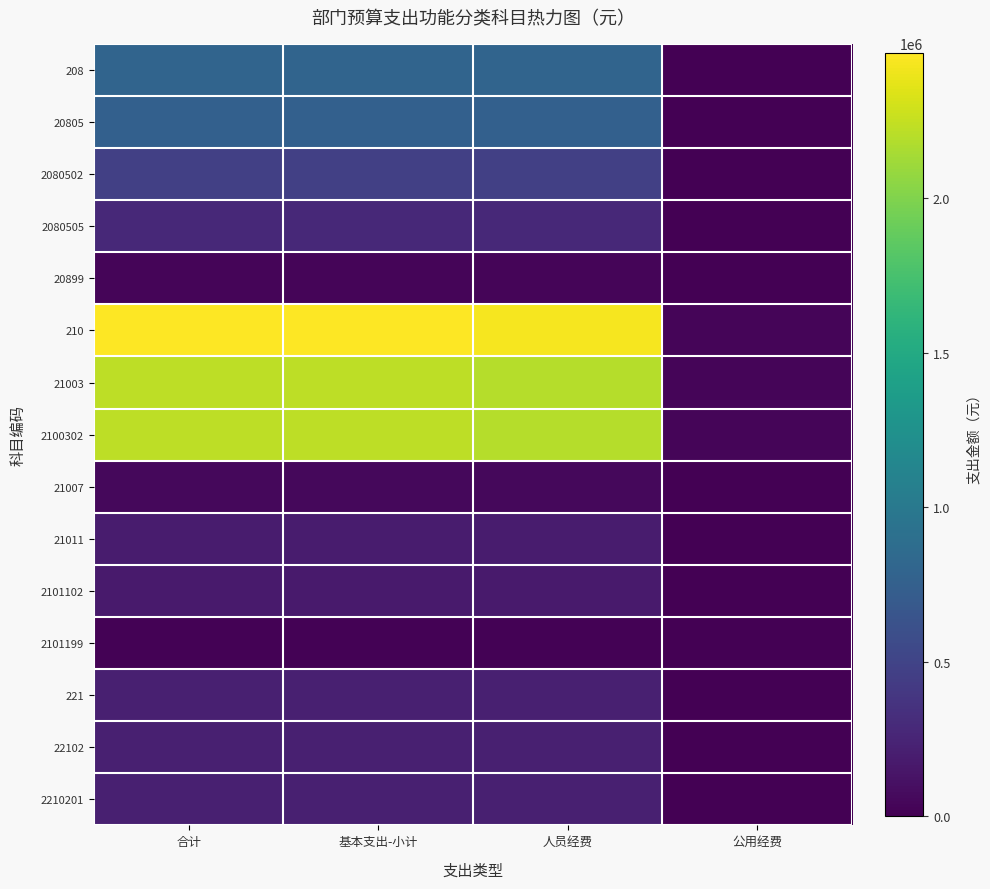

At 基本支出-小计, list the series in order from smallest to largest.

2101199, 20899, 21007, 2101102, 21011, 221, 22102, 2210201, 2080505, 2080502, 20805, 208, 21003, 2100302, 210